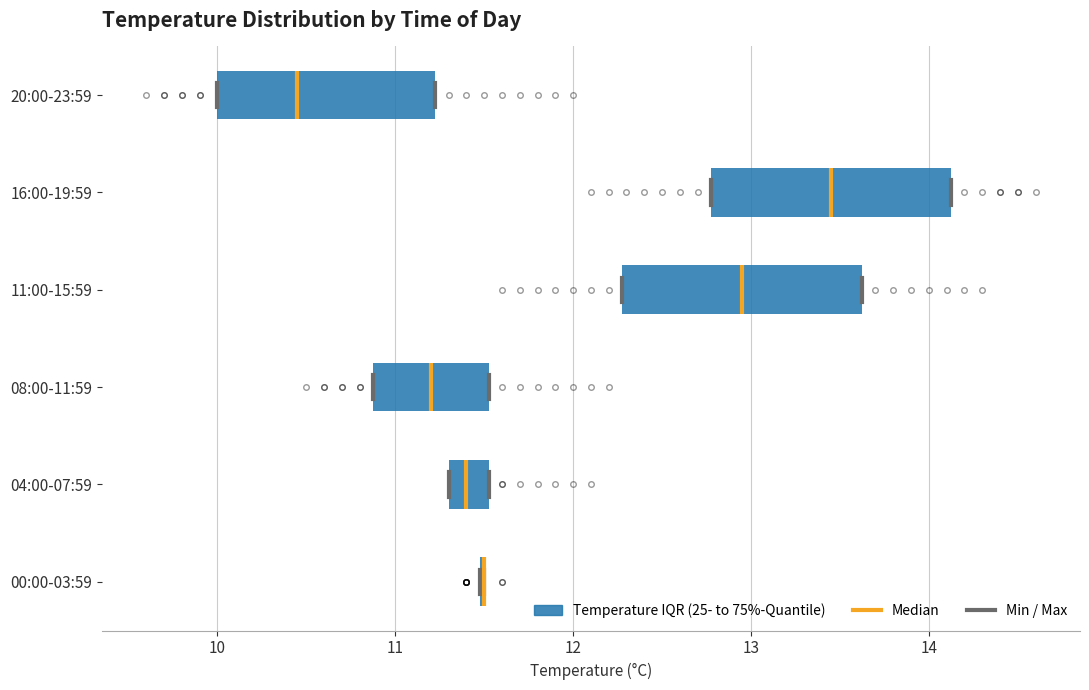

Where is the right edge of the box for 16:00-19:59 on the x-axis? The values are not printed on the chart, so give them approximately, as read against the axis.

14.1